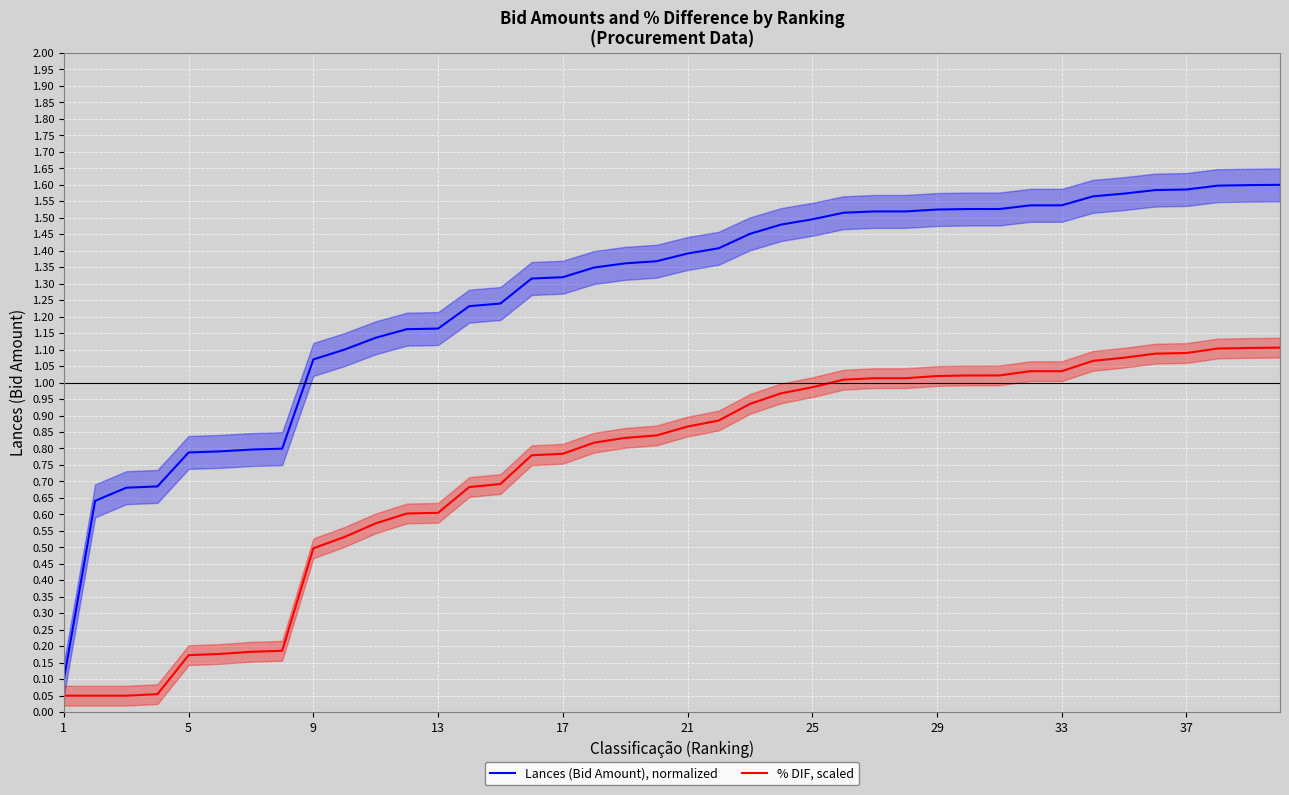

True or false: Lances (Bid Amount), normalized and % DIF, scaled cross at least once.

False